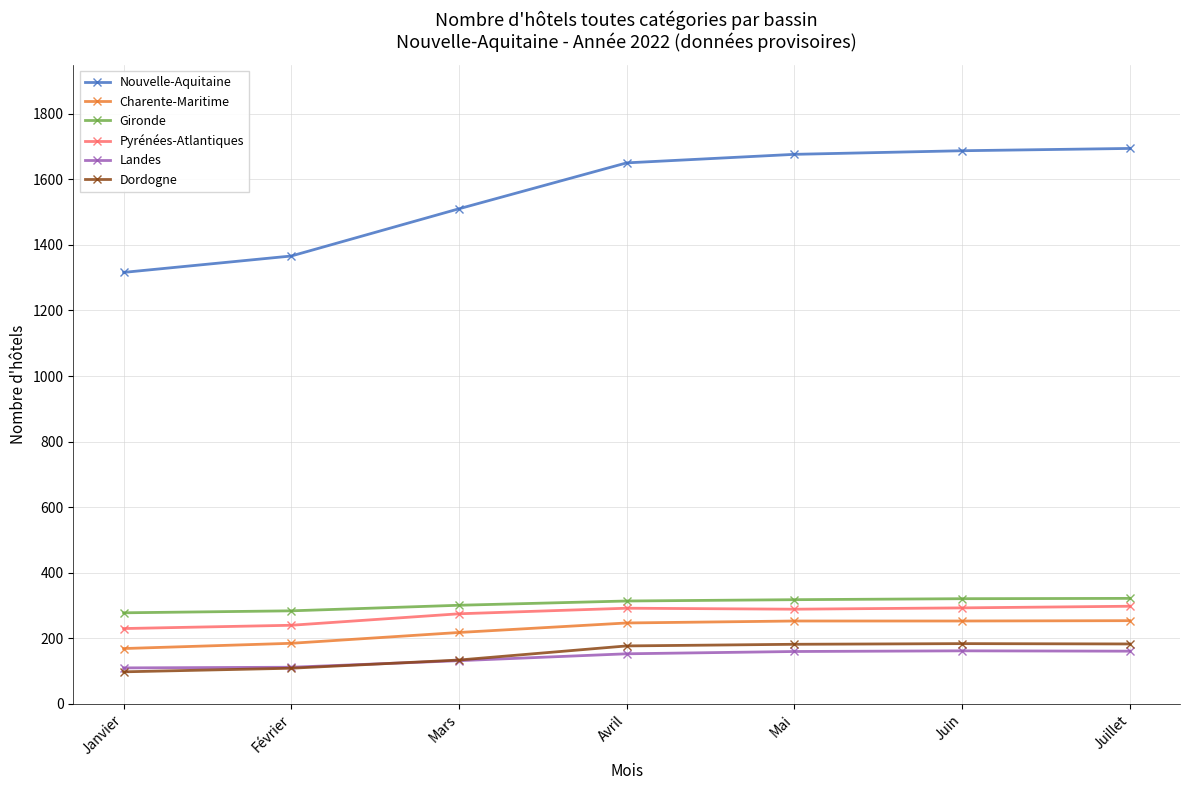

True or false: Dordogne and Gironde intersect in this chart.

False